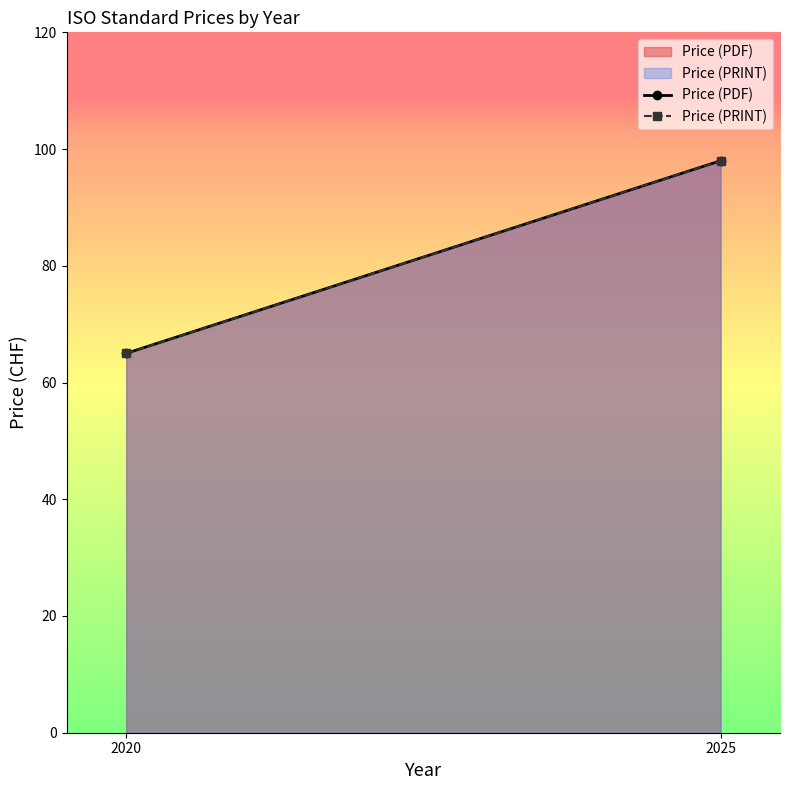

Between 2020 and 2025, which series saw the biggest shift?

Price (PDF)